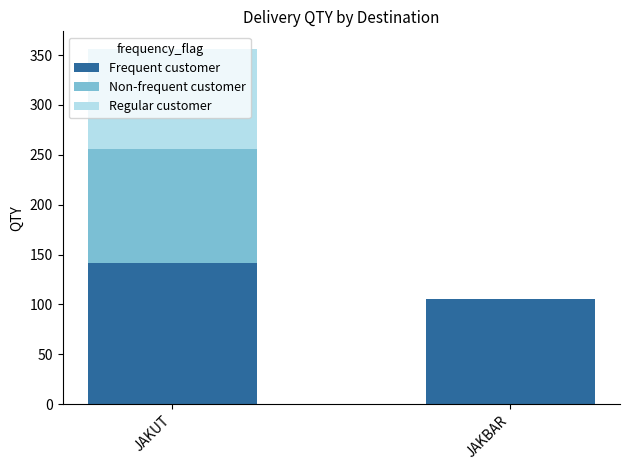

How many categories are shown in the chart?

2